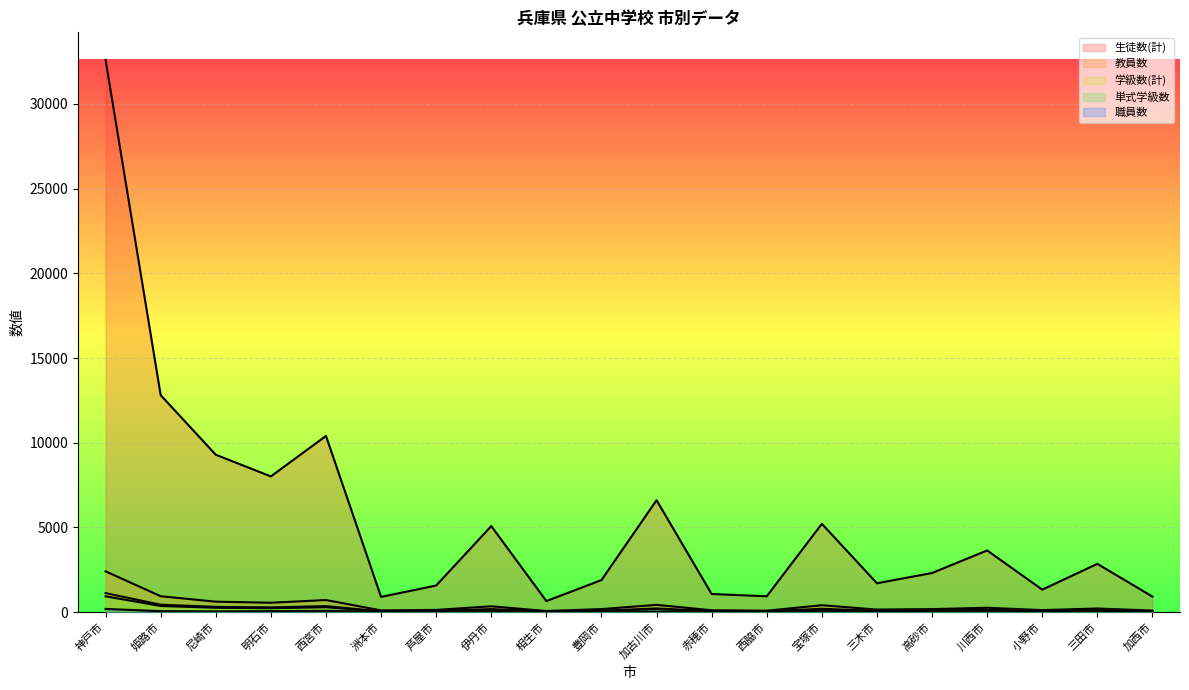

At which category is the sum across all series the highest?

神戸市